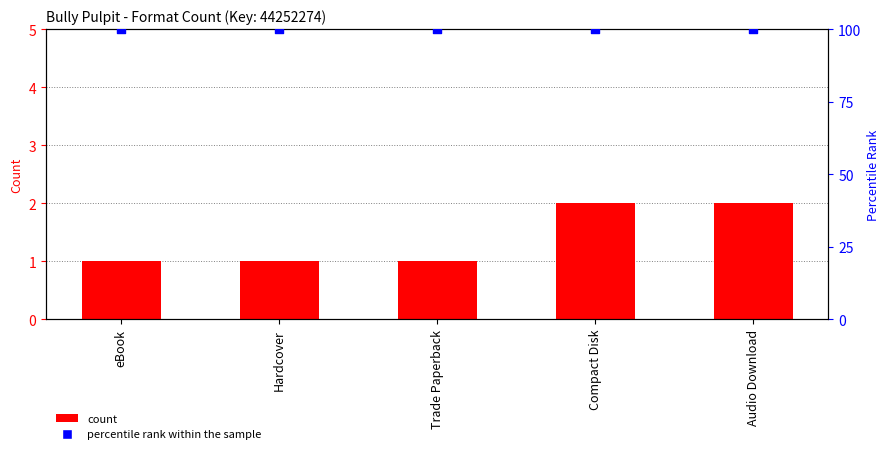

What are all the series names shown in the legend?

count, percentile rank within the sample